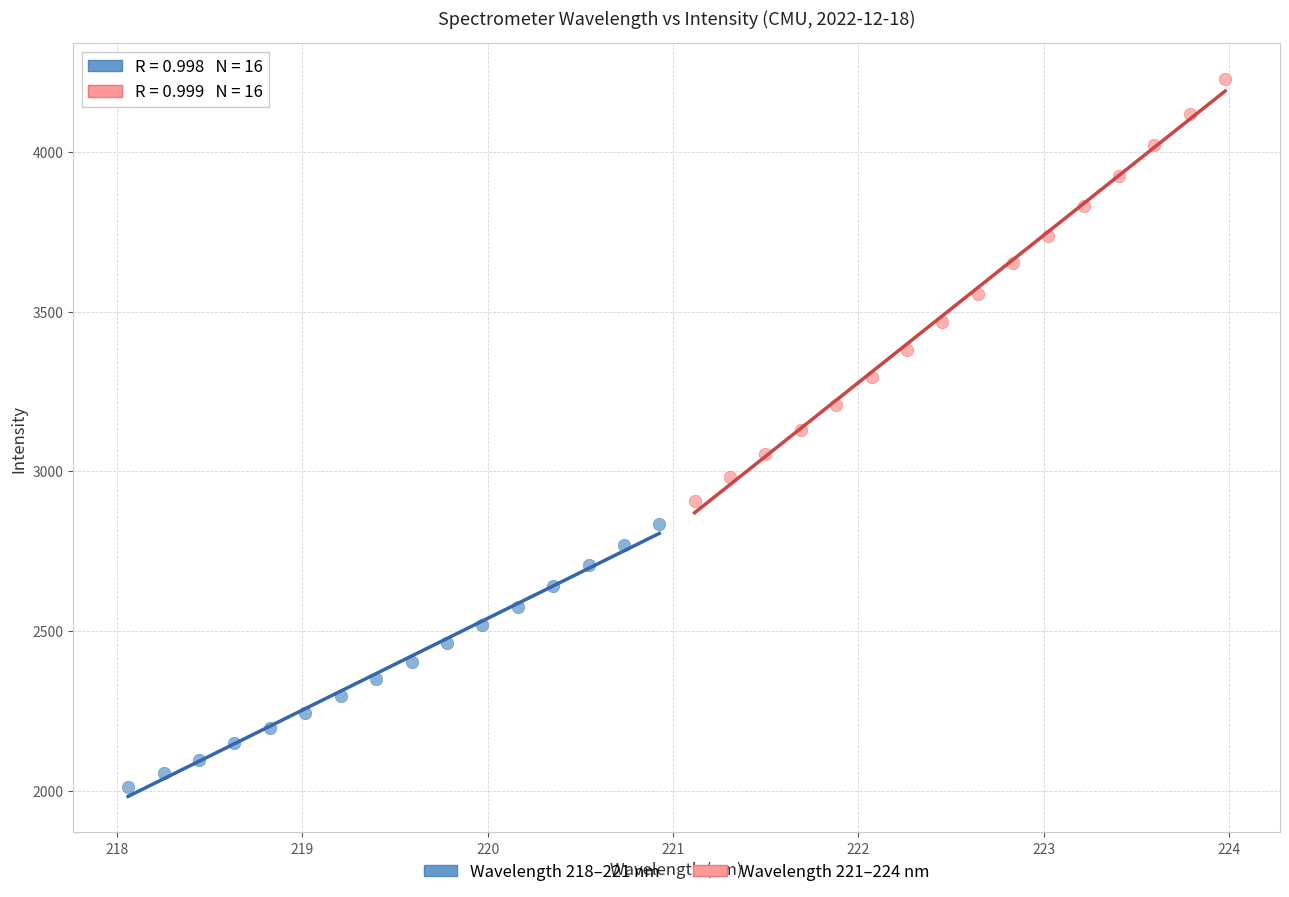

Which series reaches the minimum Y coordinate?

Wavelength 218–221 nm